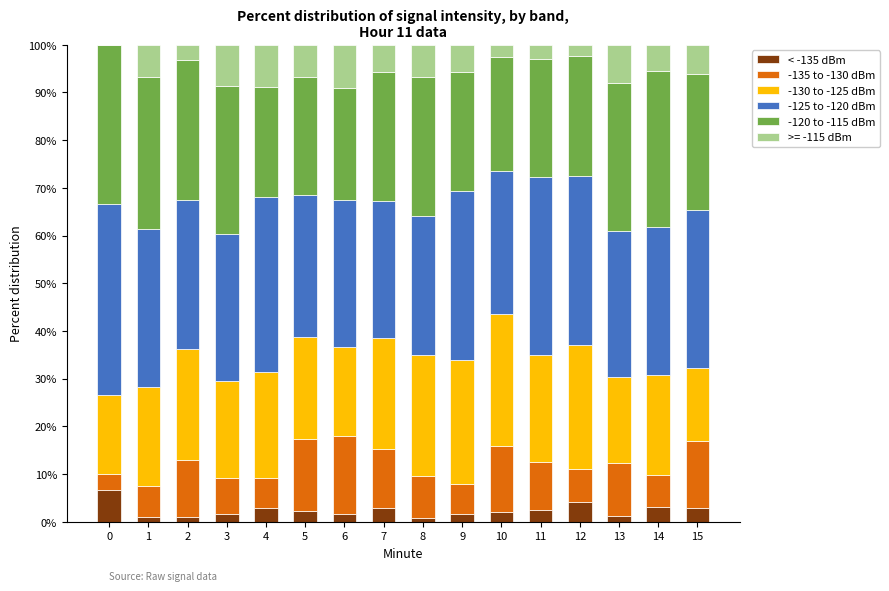

What are all the series names shown in the legend?

< -135 dBm, -135 to -130 dBm, -130 to -125 dBm, -125 to -120 dBm, -120 to -115 dBm, >= -115 dBm